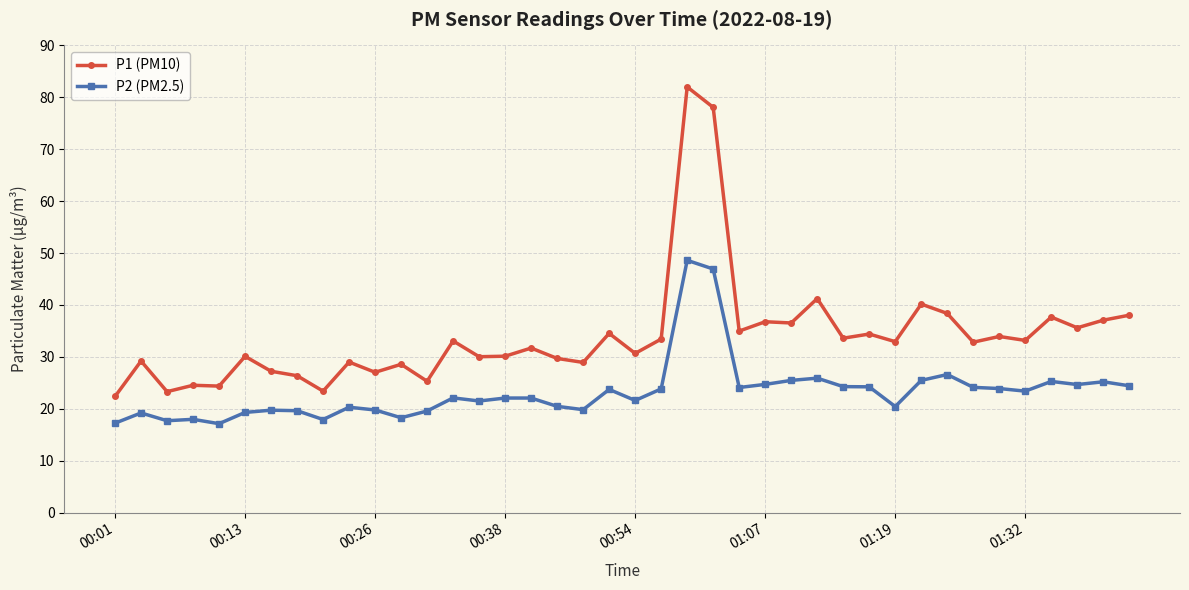

What is the smallest value displayed?

17.1